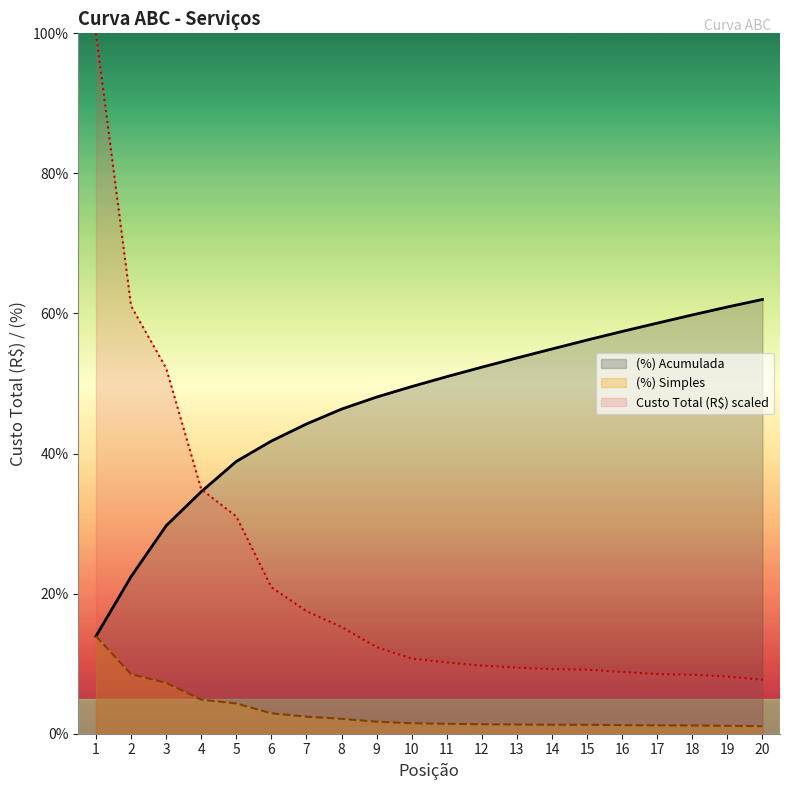

Rank the series by their maximum value, from lowest to highest.

(%) Simples line, (%) Acumulada line, Custo Total (R$) line